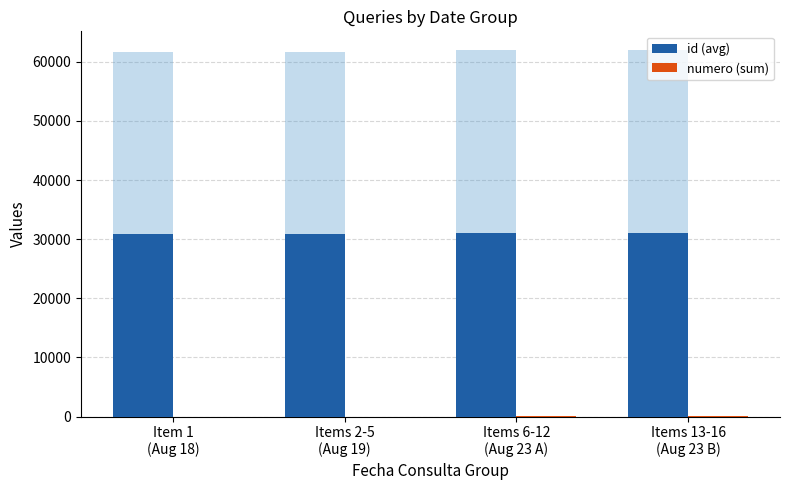

What is the maximum value shown in the chart?

31022